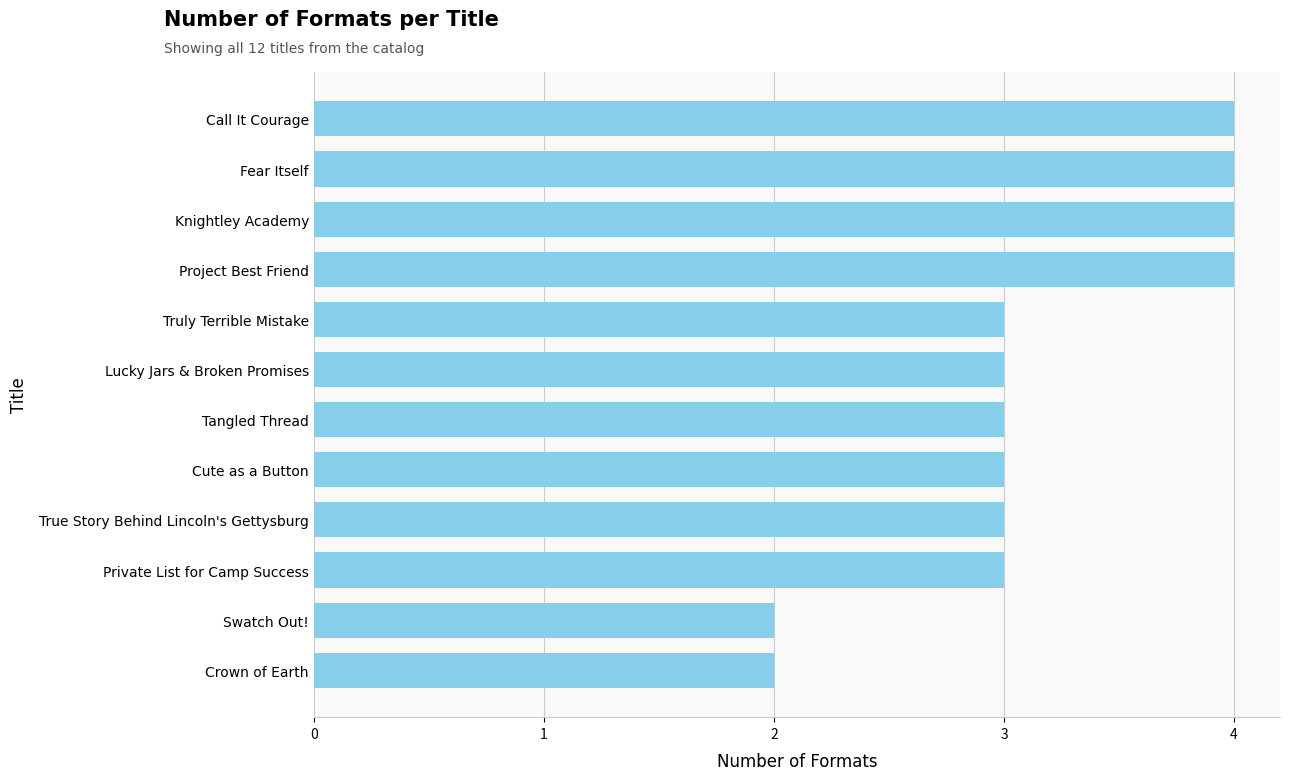

Approximately how many times larger is the value at Project Best Friend compared to Cute as a Button?

1.3